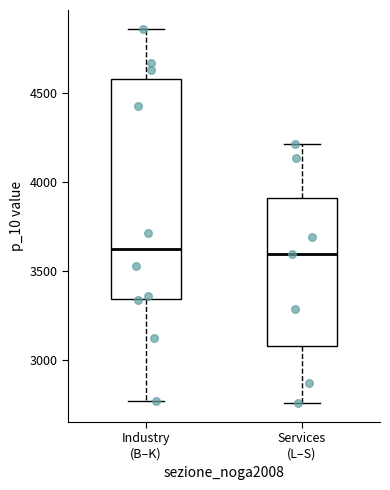

Where is the upper edge of the box for Industry (B–K) on the y-axis? The values are not printed on the chart, so give them approximately, as read against the axis.

4600